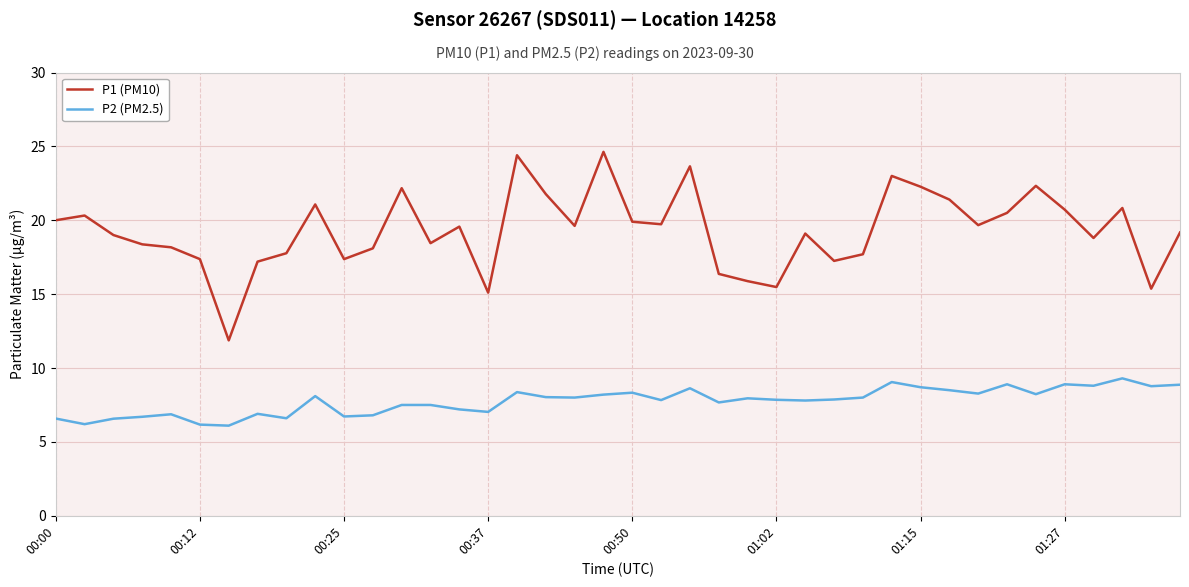

True or false: P2 (PM2.5) and P1 (PM10) cross at least once.

False